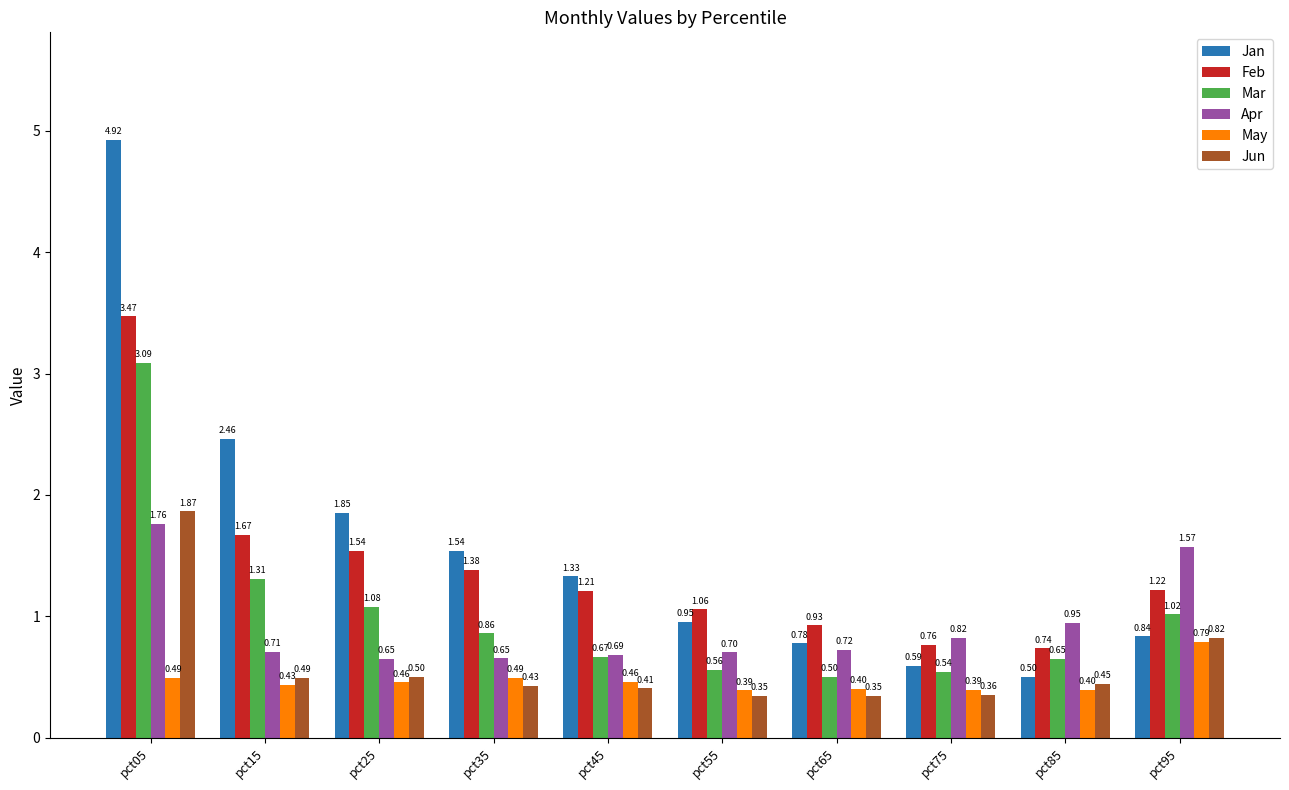

What is the difference between the maximum and minimum values in the Feb series?

2.7